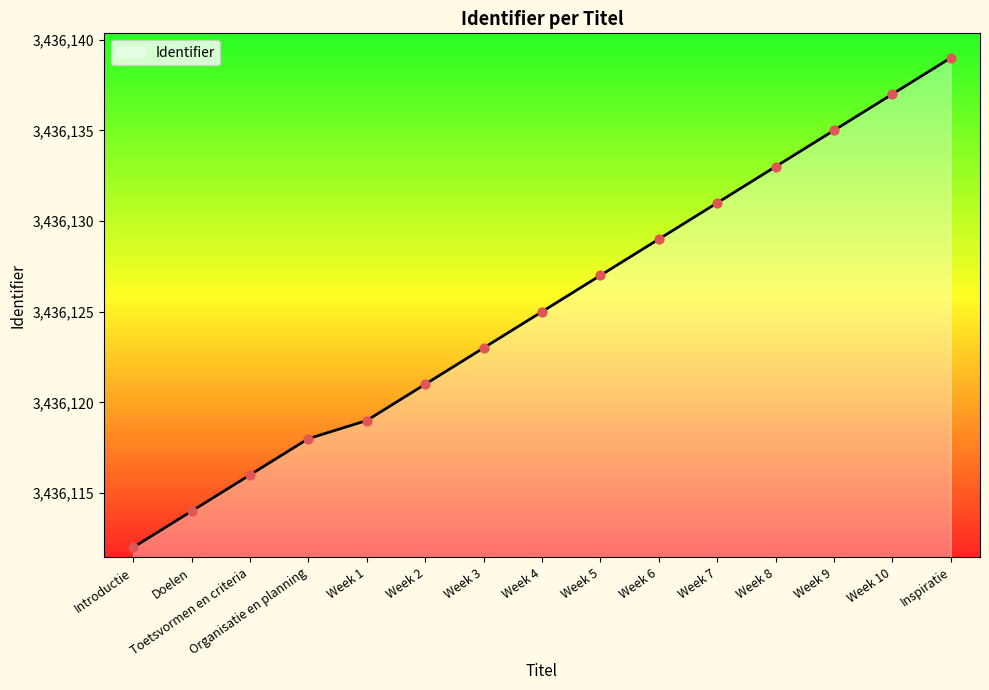

What is the ratio of the value at Week 10 to the value at Week 2?

1.0